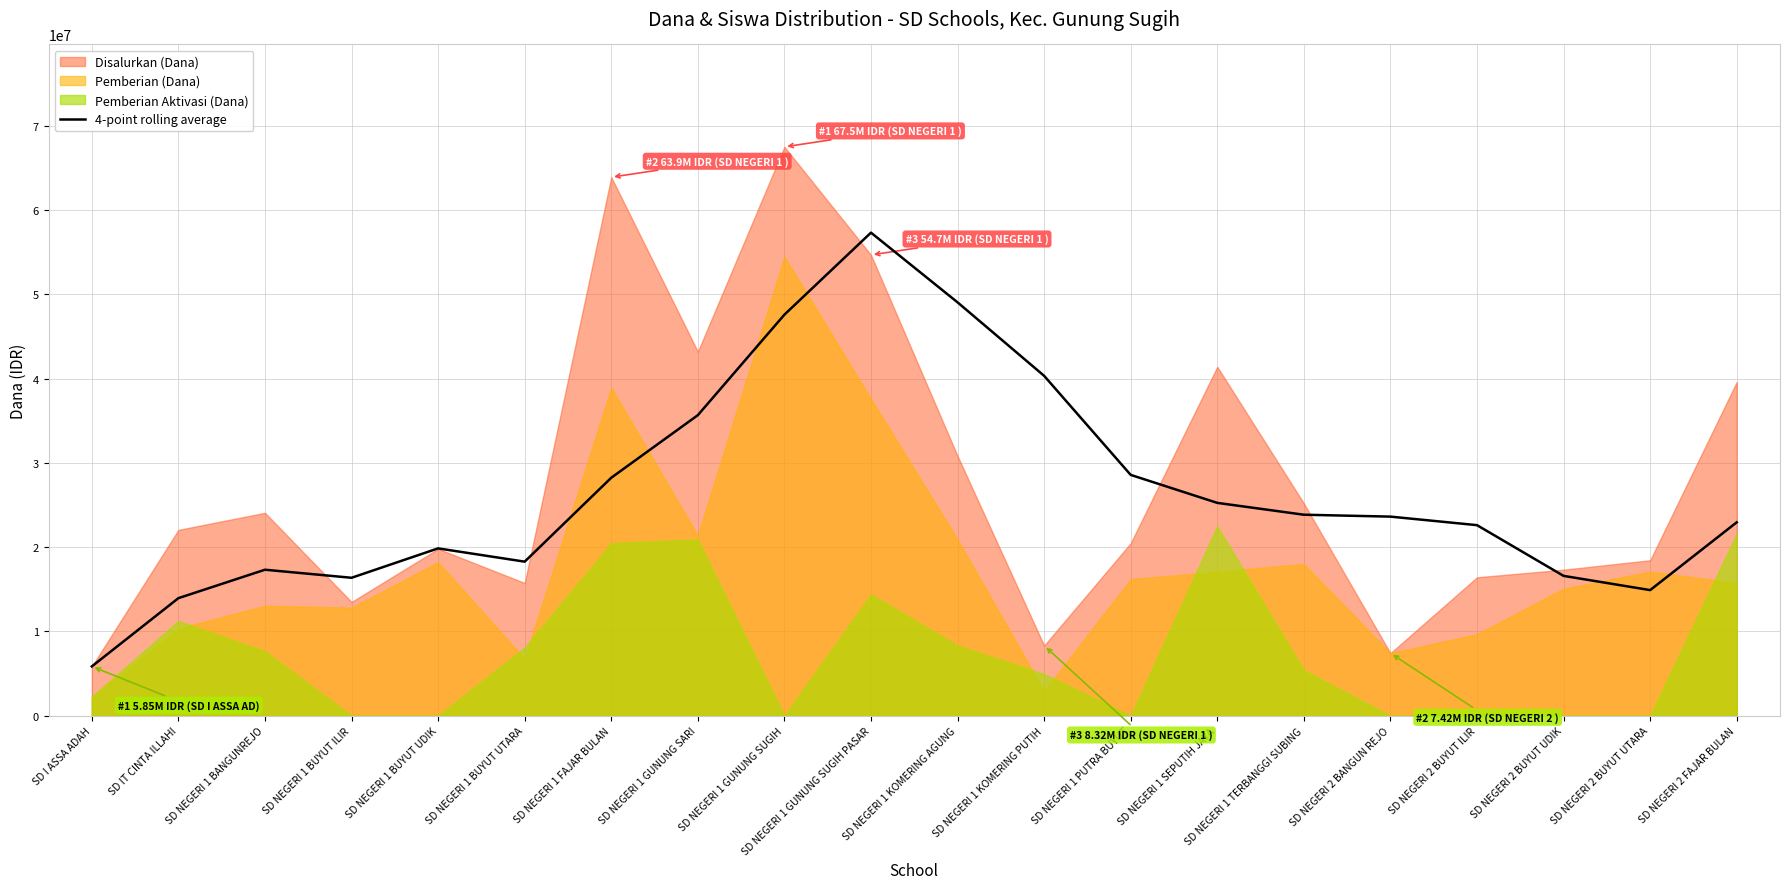

Reading left to right, transcribe all the data shown in this chart.

5850000	13950000	17325000	16368750	19856250	18281250	28237500	35662500	47587500	57318750	49050000	40331250	28575000	25256250	23850000	23625000	22612500	16593750	14906250	22950000